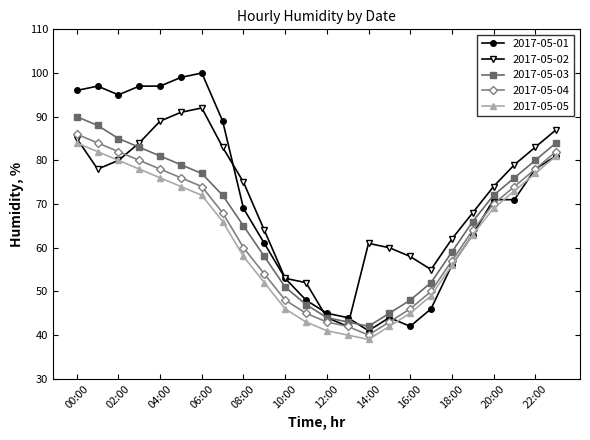

What is the greatest value displayed?

100